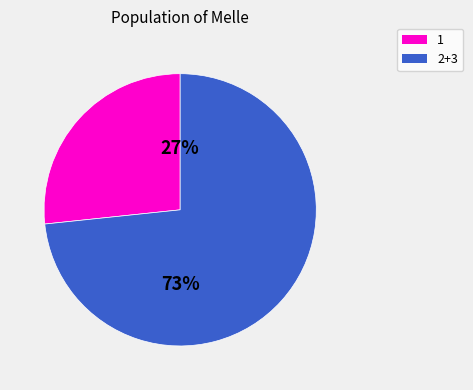

To the nearest percent, what is the average slice percentage?

50%